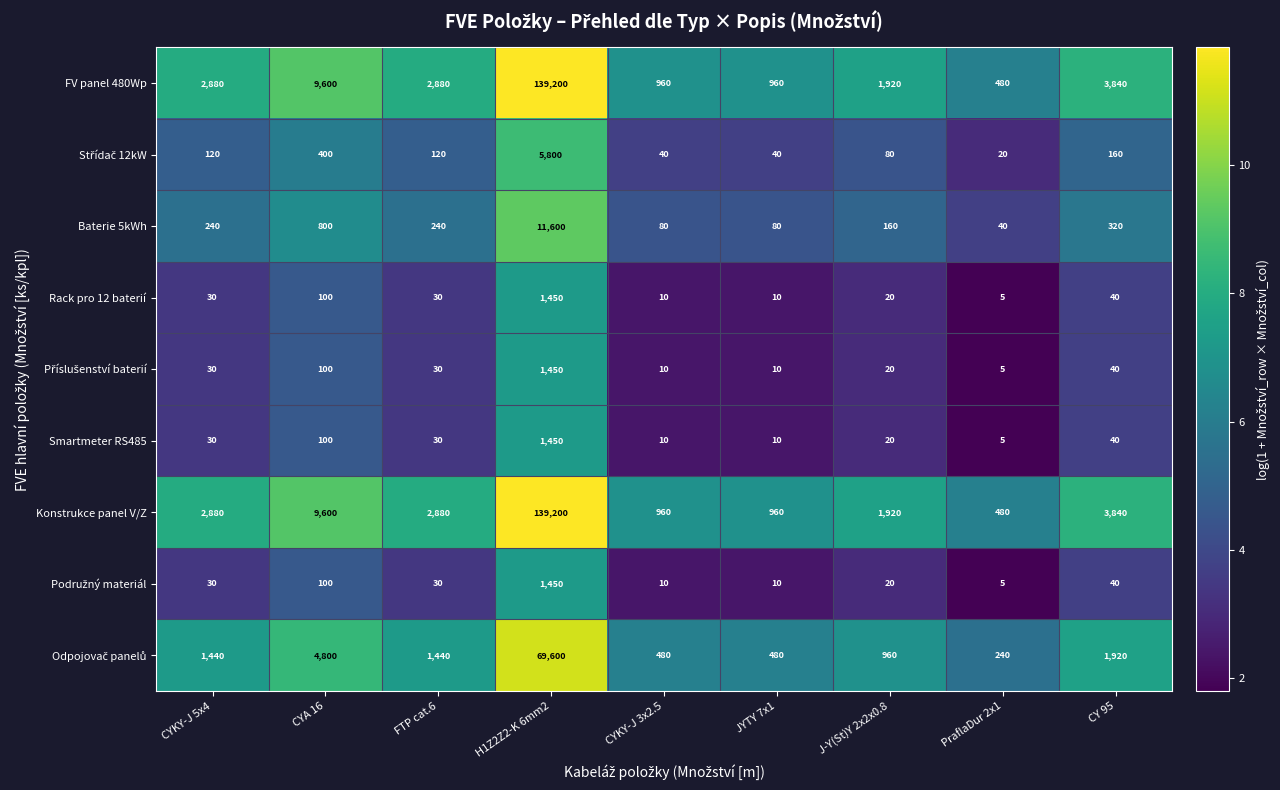

The value of Smartmeter RS485 at J-Y(St)Y 2x2x0.8 is 20. True or false?

True